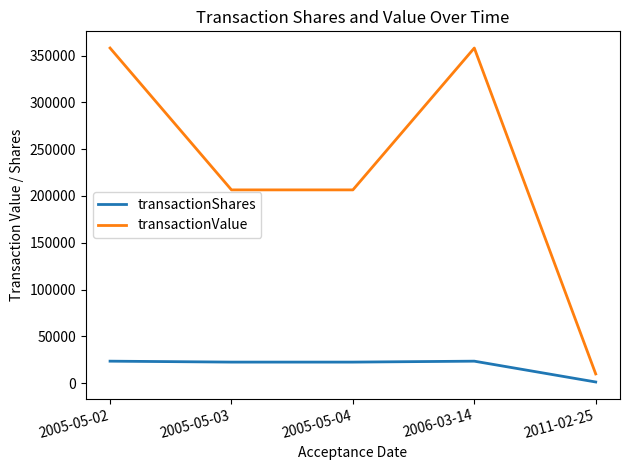

True or false: transactionShares and transactionValue intersect in this chart.

False